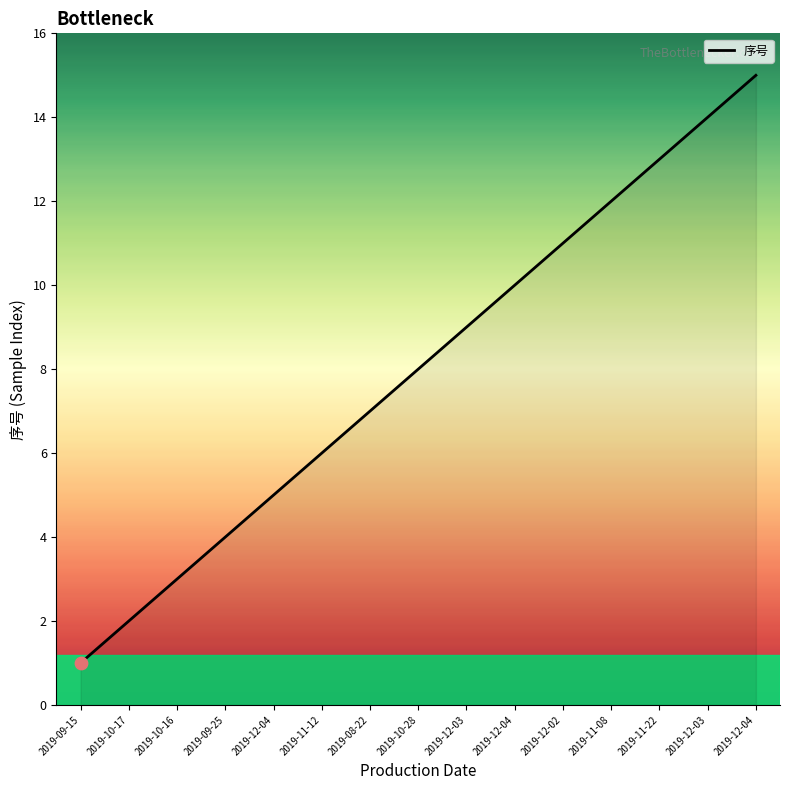

What is the ratio of the value at 2019-12-03 to the value at 2019-10-16?

4.7